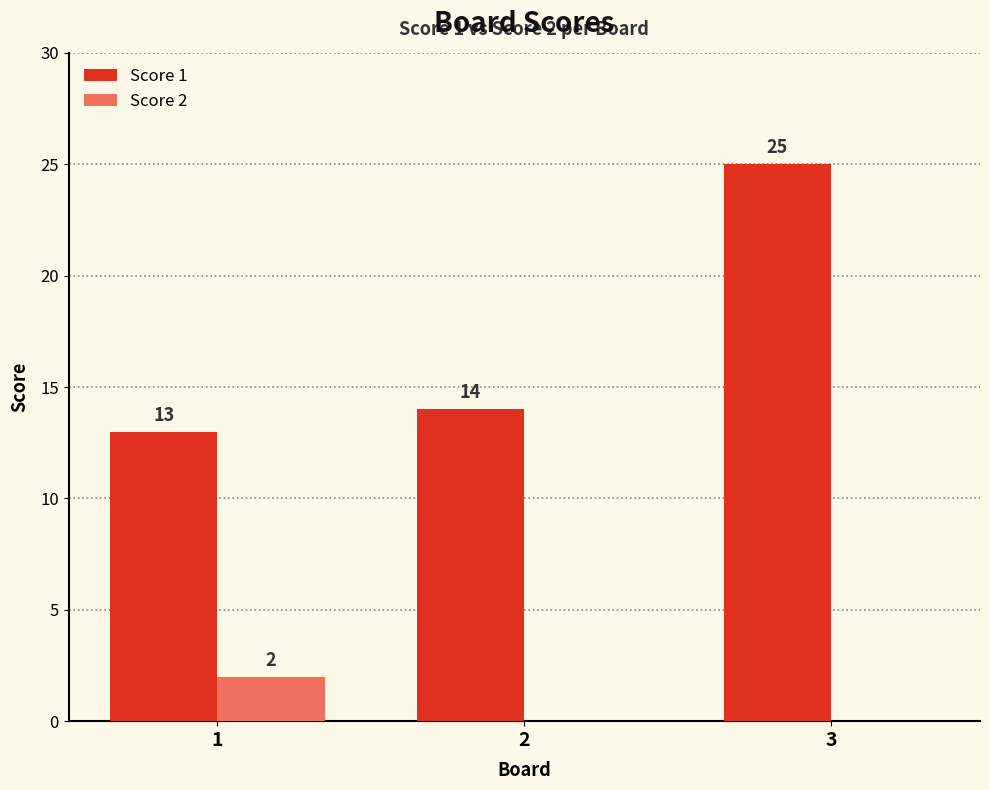

What is the sum of all Score 1 values?

52